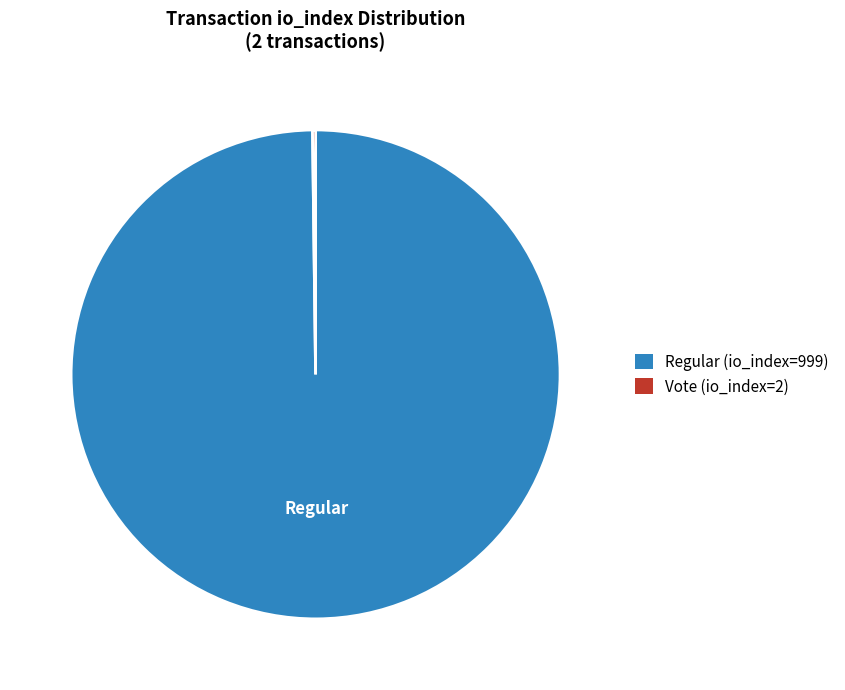

Does Regular (io_index=999) represent more than half of the total?

Yes